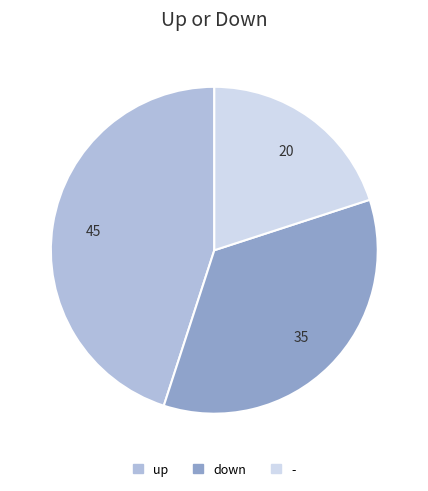

Count the number of slices in the pie.

3